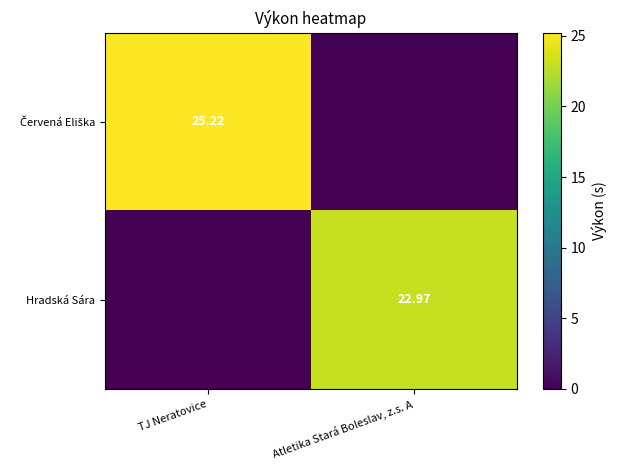

At which label does Červená Eliška reach its peak?

TJ Neratovice